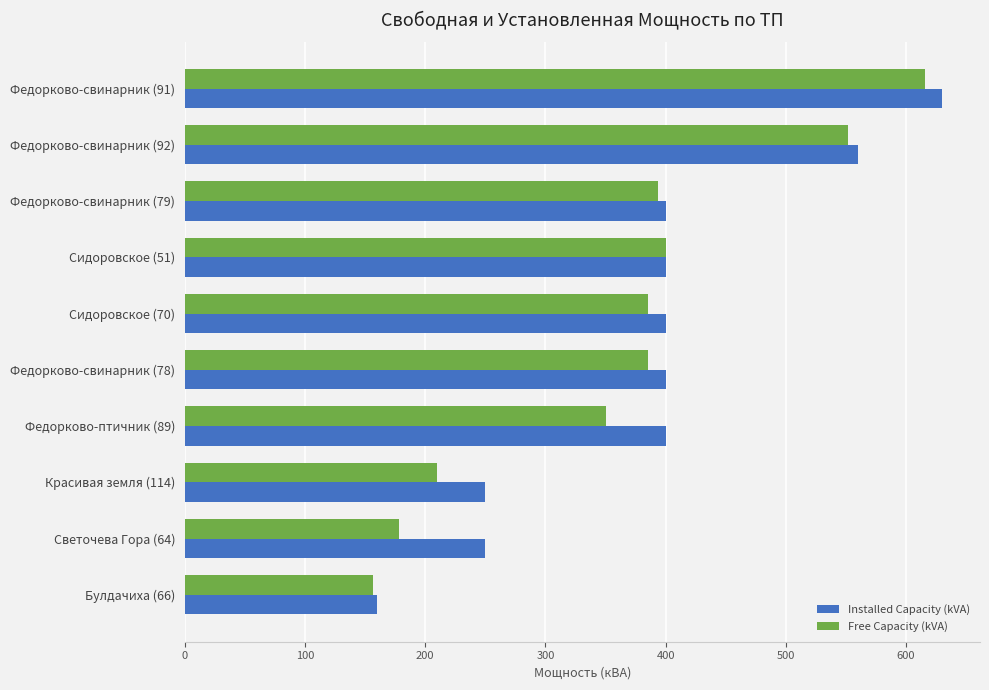

Which series has the largest total across all categories?

Installed Capacity (kVA)